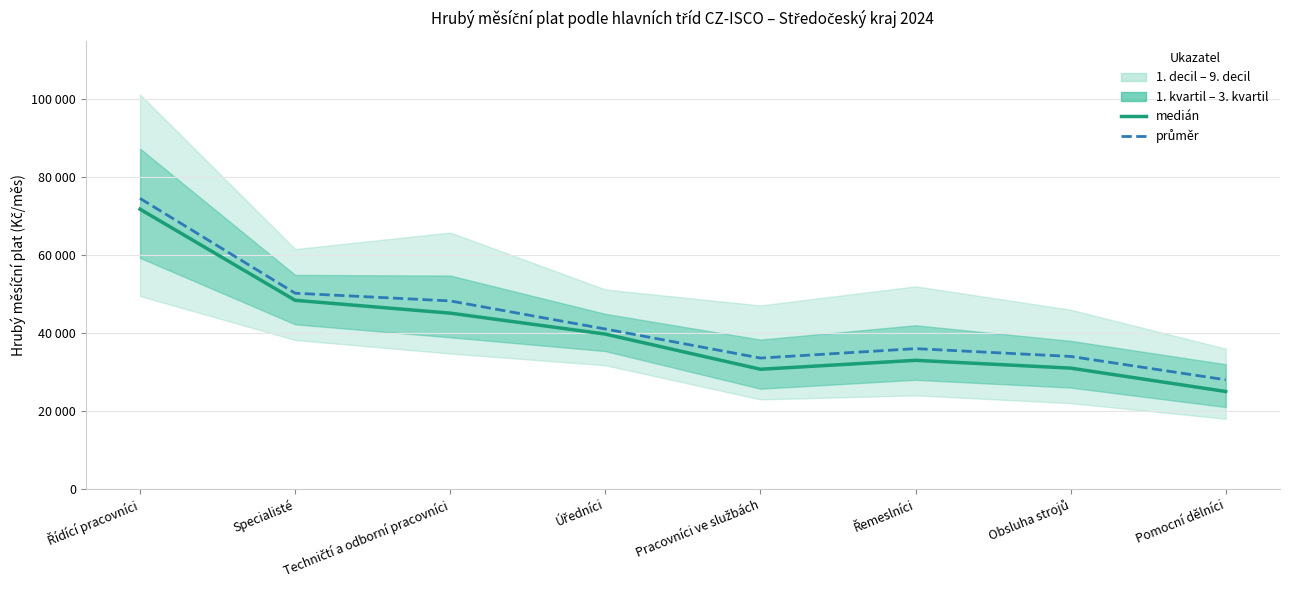

List the series in order of their overall mean, lowest first.

medián, průměr